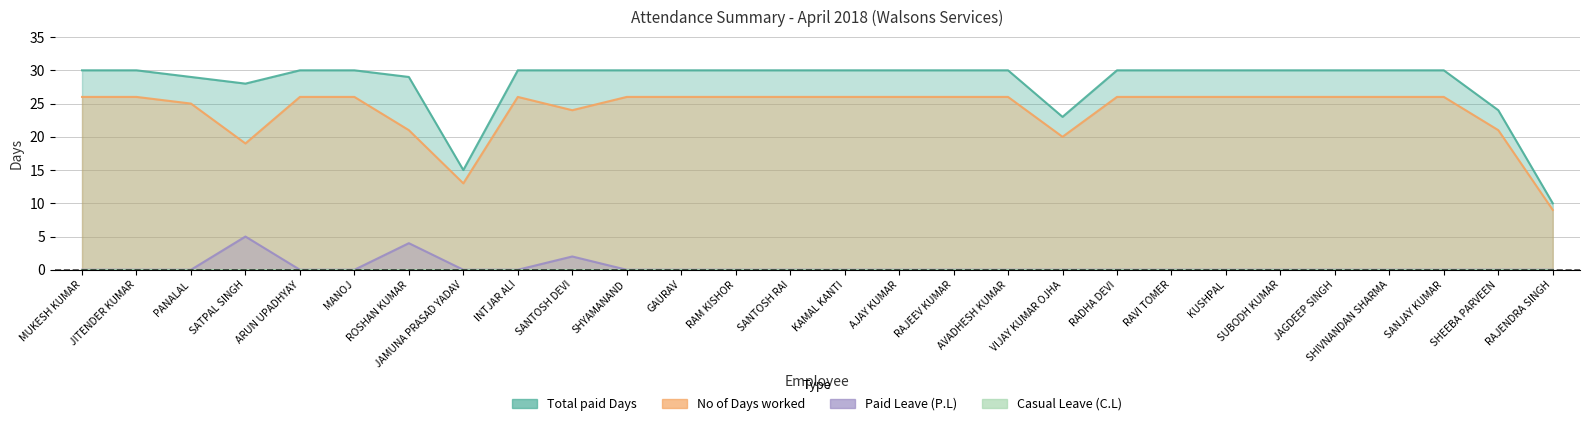

What position from the right is AVADHESH KUMAR?

11